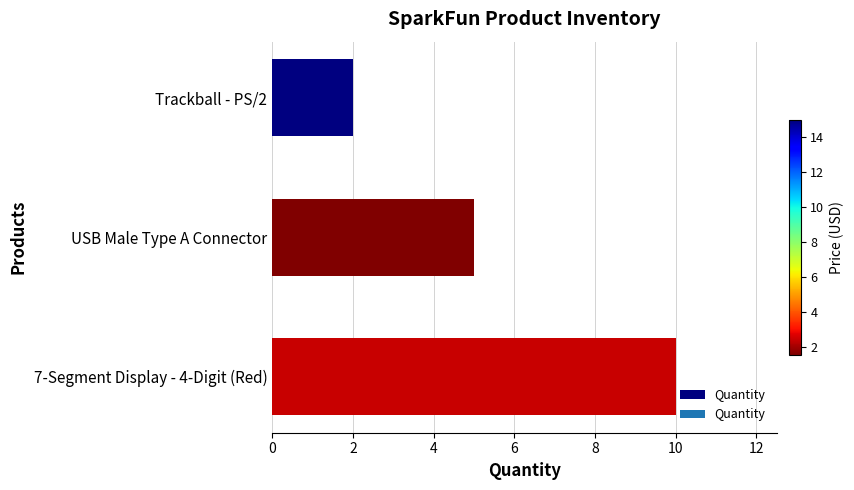

Reading top to bottom, what are all the values shown in this chart?

Trackball - PS/2=2	USB Male Type A Connector=5	7-Segment Display - 4-Digit (Red)=10